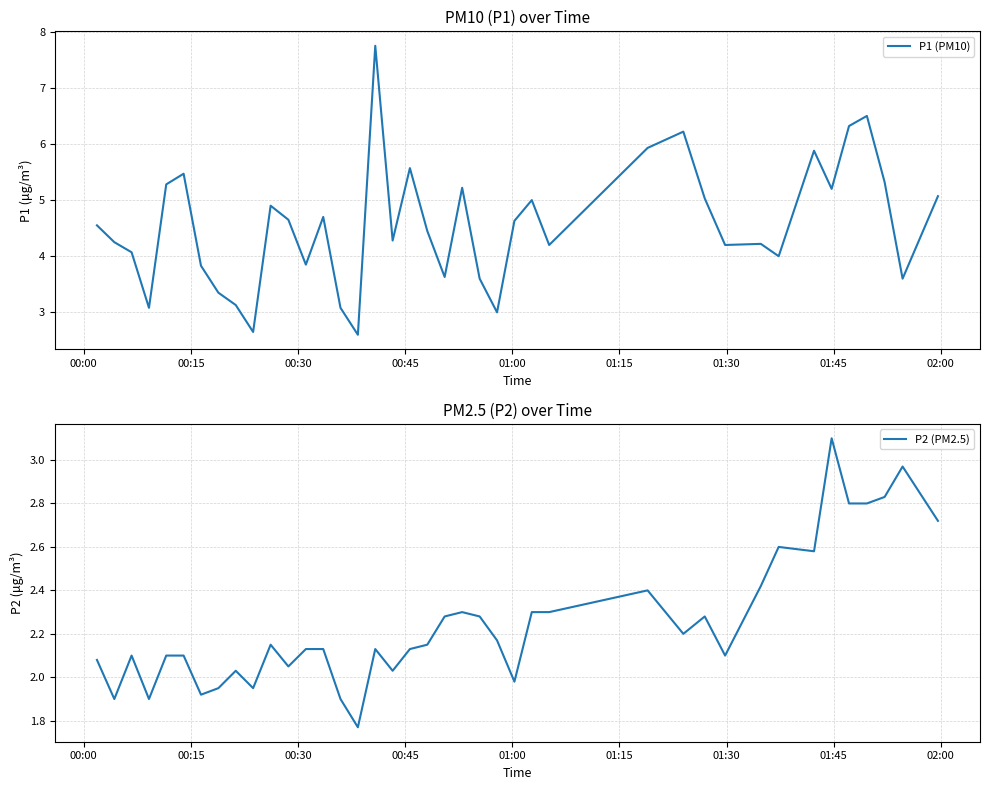

What is the value of the P2 (PM2.5) point at the 31st from the left?

2.1